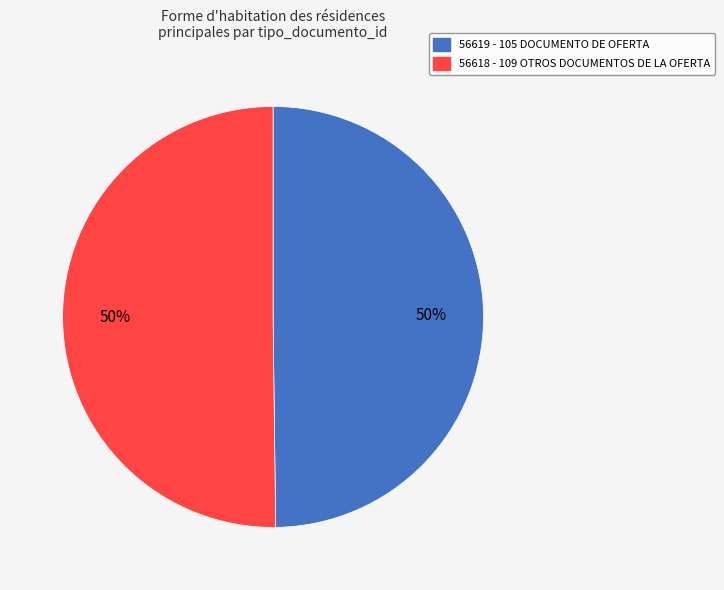

Count the number of slices in the pie.

2